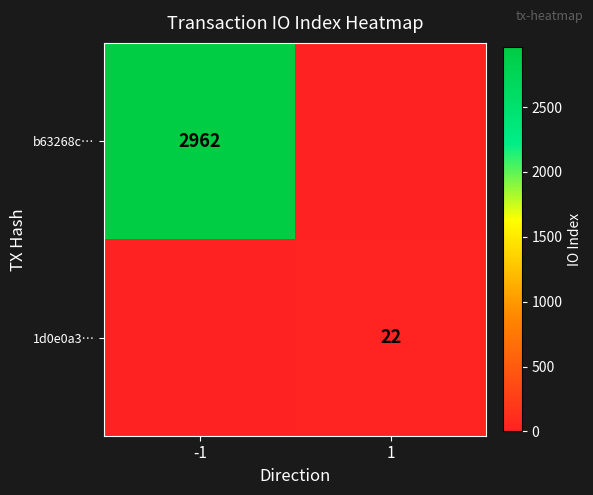

The 1d0e0a3… series shows 13 at 1. True or false?

False